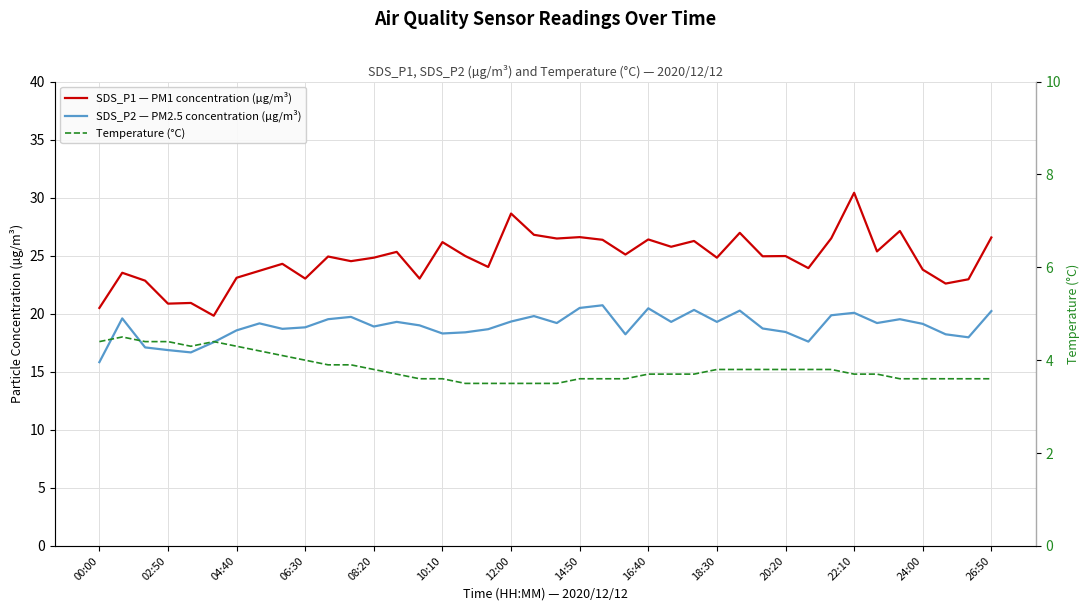

What is the total value across all series at 18:30?

47.9